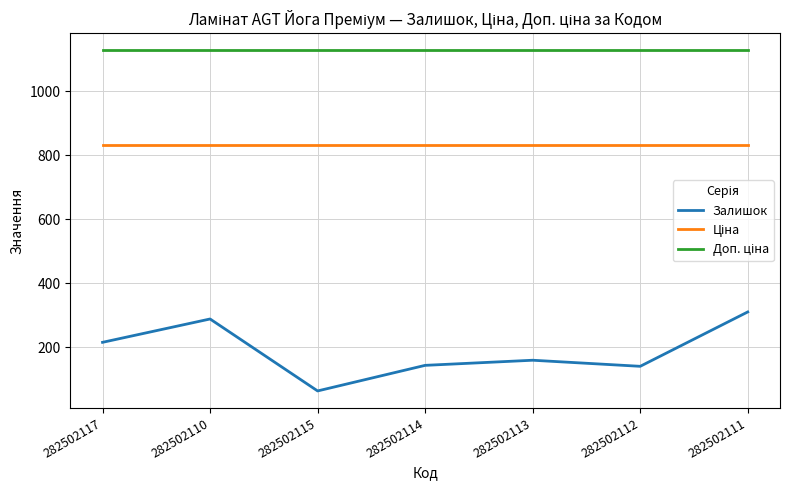

What is the difference between the maximum and minimum values in the Залишок series?

247.0